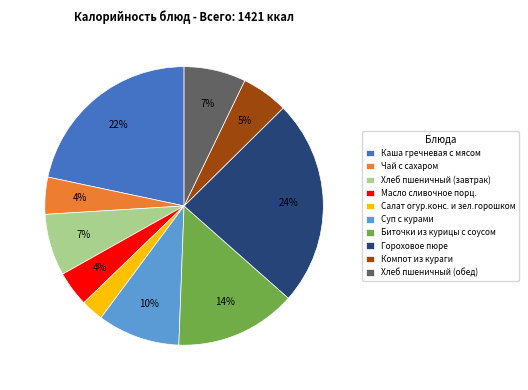

Which category has the biggest portion of the pie?

Гороховое пюре